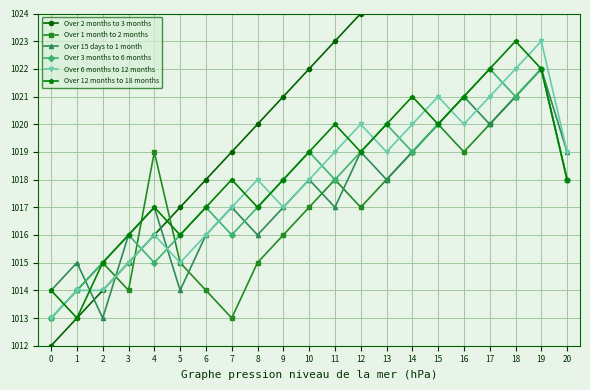

True or false: Over 1 month to 2 months has more than 2 interior local peaks.

True